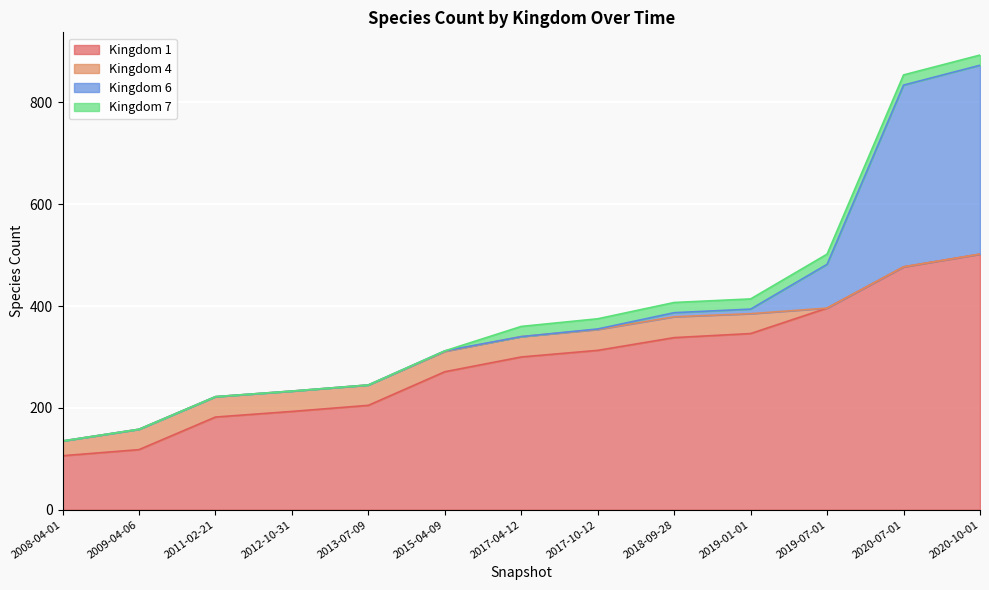

At which label does Kingdom 4 reach its minimum?

2019-07-01